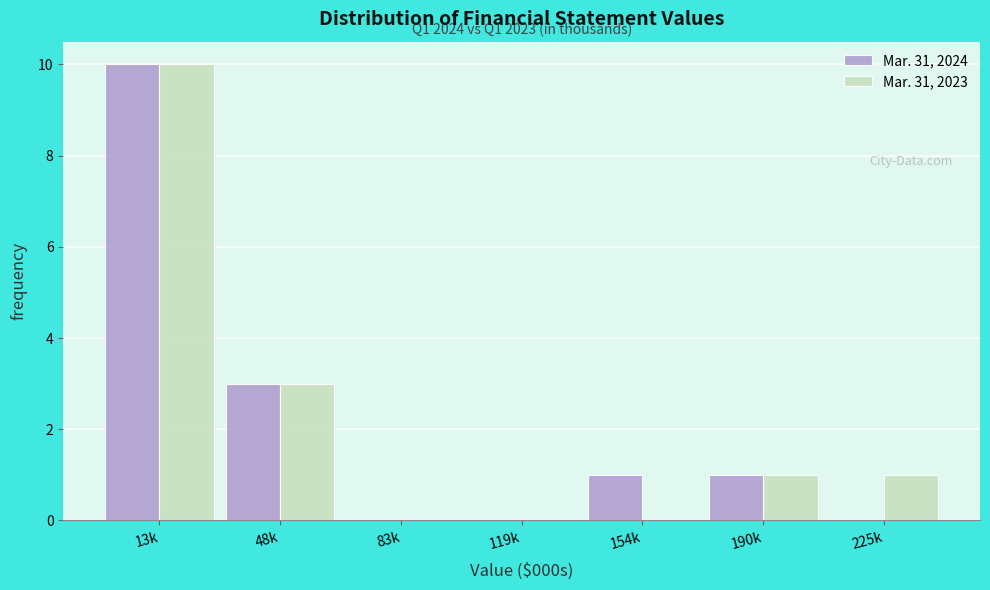

Reading left to right, extract all data points from this chart.

Mar. 31, 2024: 13k=10	48k=3	83k=0	119k=0	154k=1	190k=1	225k=0
Mar. 31, 2023: 13k=10	48k=3	83k=0	119k=0	154k=0	190k=1	225k=1